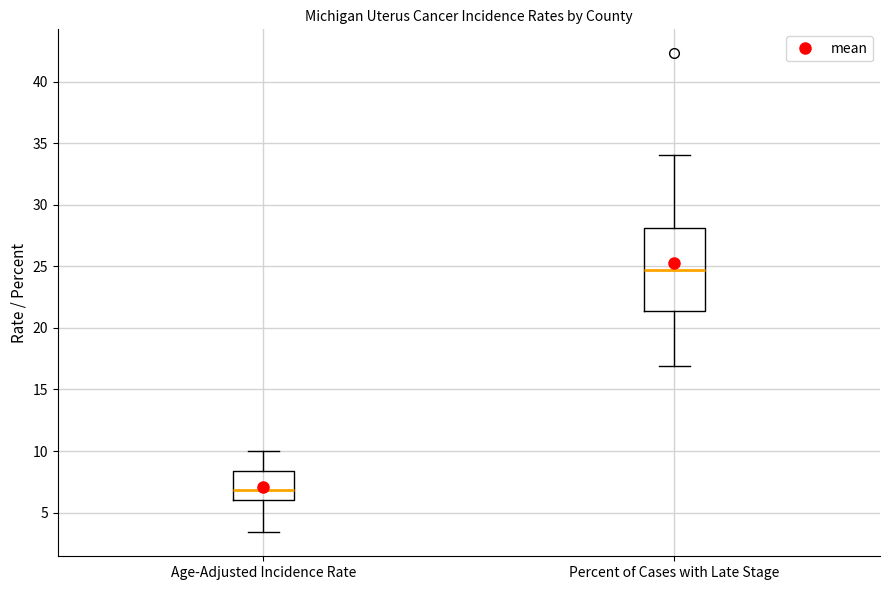

Which box is the tallest, from its lower edge to its upper edge?

Percent of Cases with Late Stage